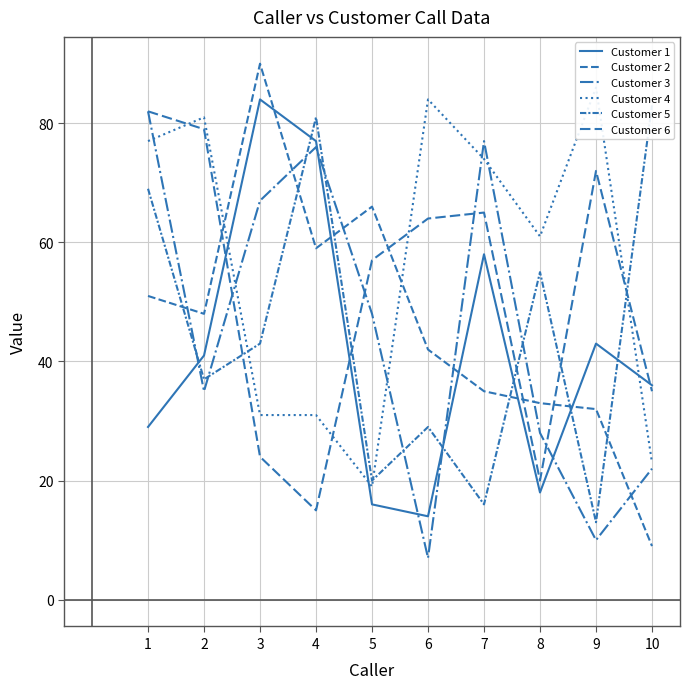

Where does the Customer 2 series first go above 48?

1